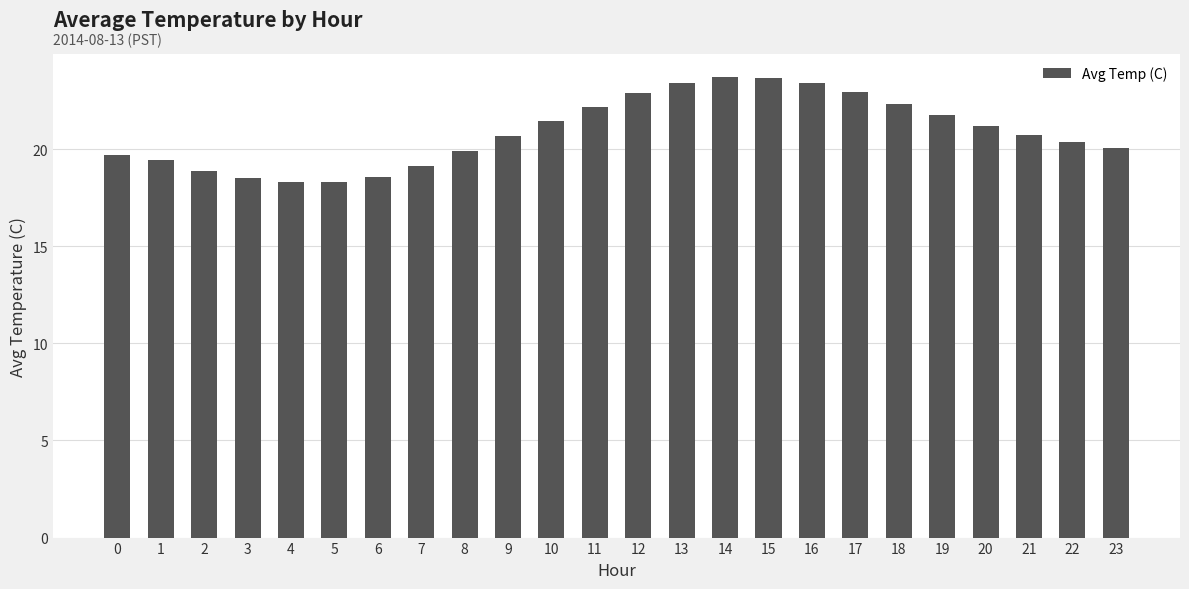

Where does the data first go above 20?

9